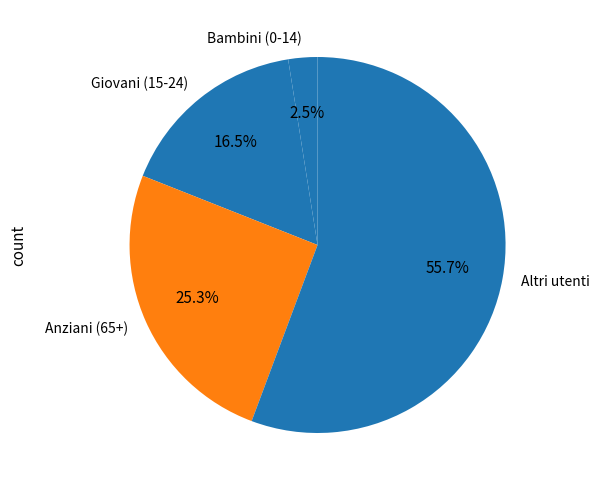

Is Anziani (65+) the majority of the pie?

No